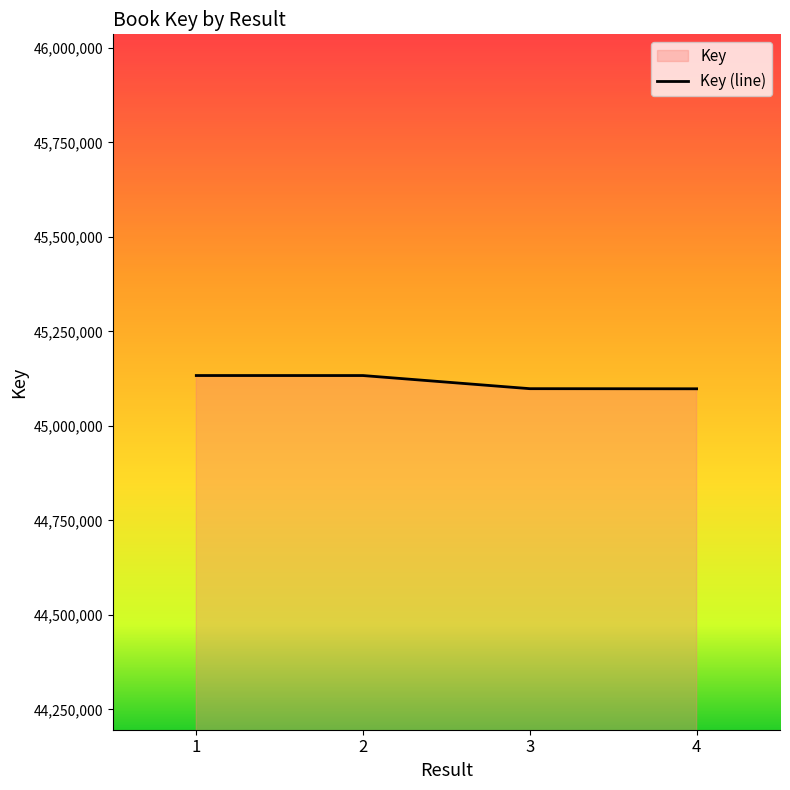

What is the change in value from 2 to 3?

-34734